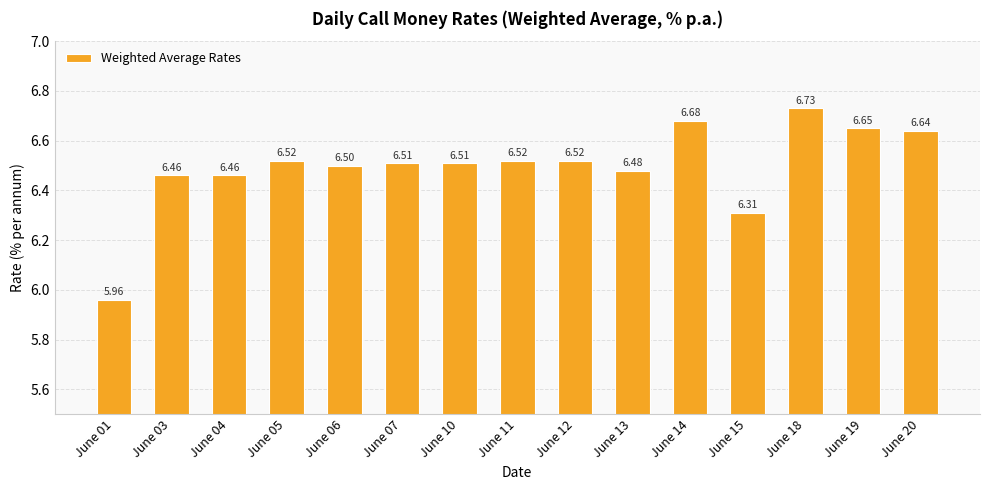

Read the value at June 04.

6.5